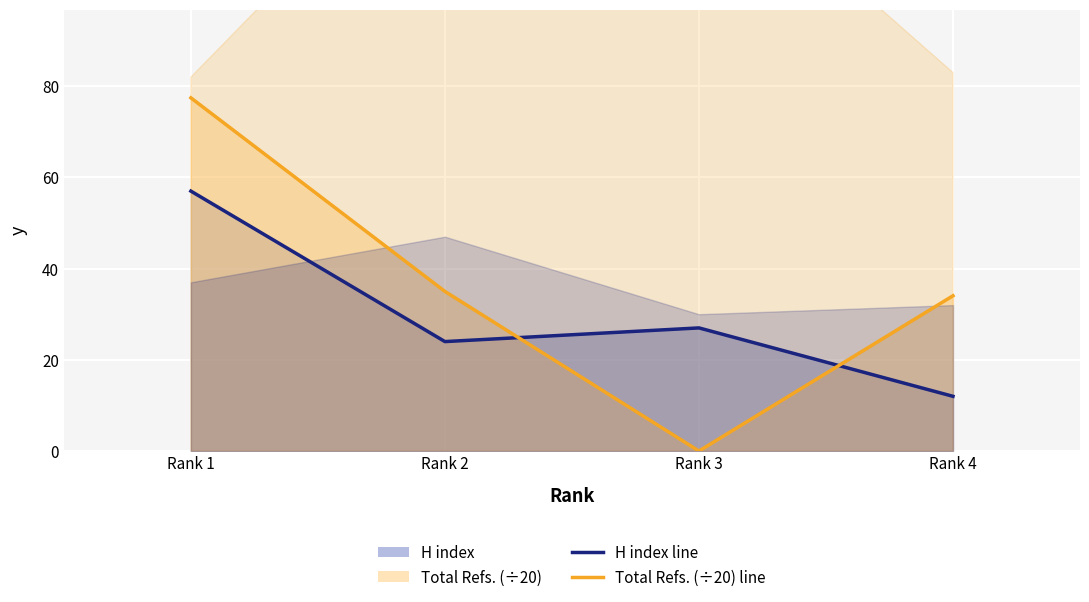

Which series has the largest range (max minus min)?

Total Refs. (÷20) line